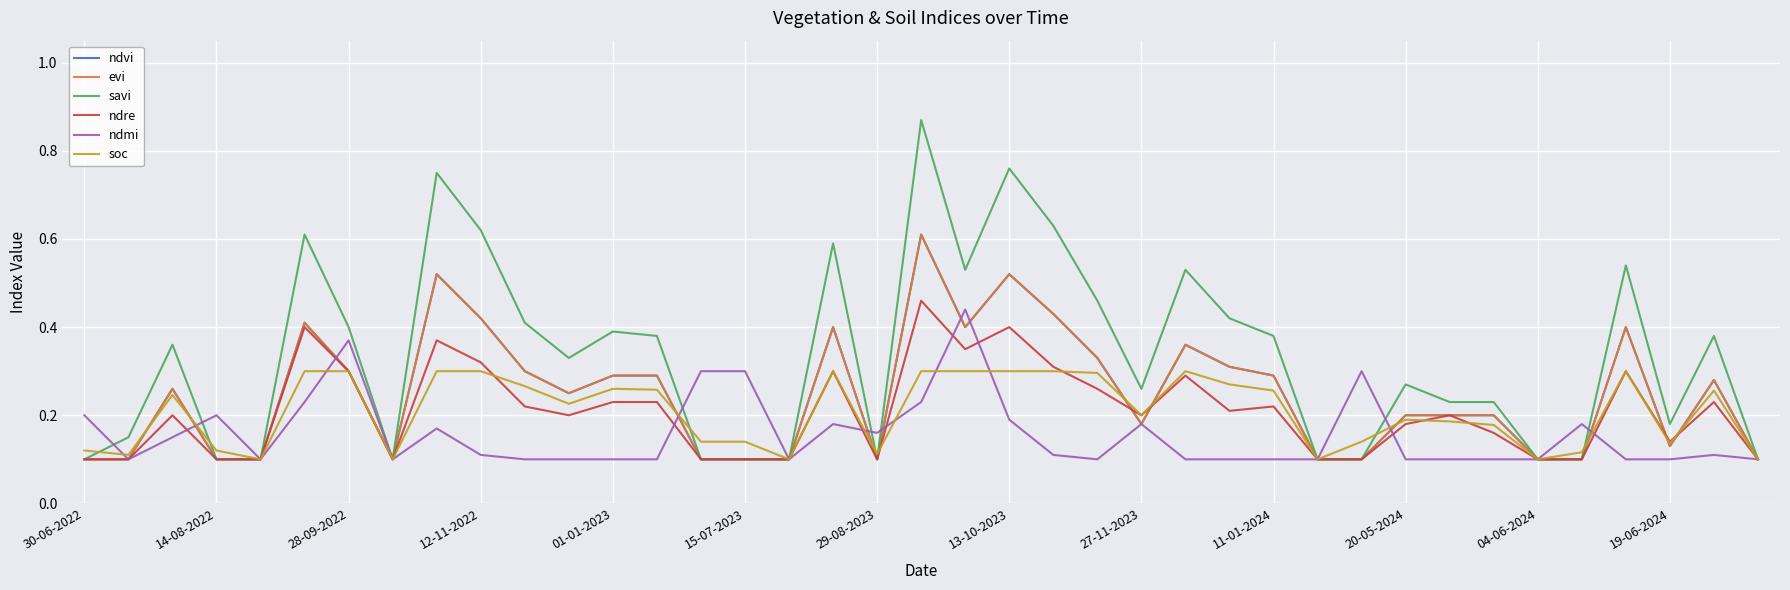

Rank the series by their maximum value, from lowest to highest.

soc, ndmi, ndre, ndvi, evi, savi